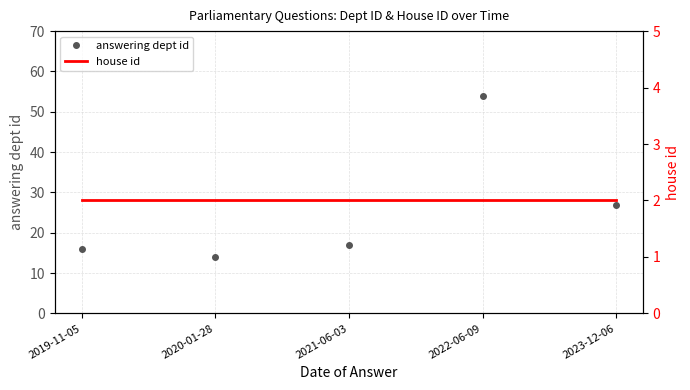

Which series has the largest total across all categories?

answering dept id